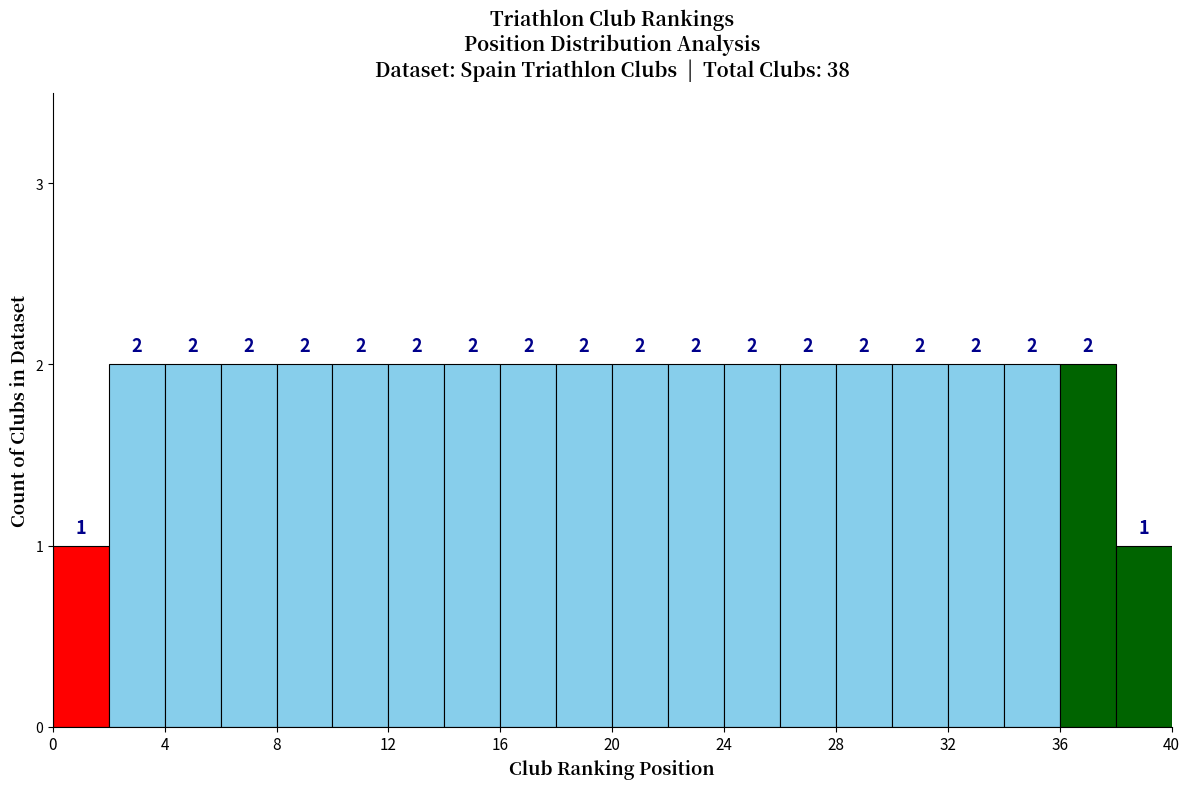

Reading left to right, transcribe this chart: for each bar, give the range it covers on the x-axis and its height.

0 to 2: 1
2 to 4: 2
4 to 6: 2
6 to 8: 2
8 to 10: 2
10 to 12: 2
12 to 14: 2
14 to 16: 2
16 to 18: 2
18 to 20: 2
20 to 22: 2
22 to 24: 2
24 to 26: 2
26 to 28: 2
28 to 30: 2
30 to 32: 2
32 to 34: 2
34 to 36: 2
36 to 38: 2
38 to 40: 1